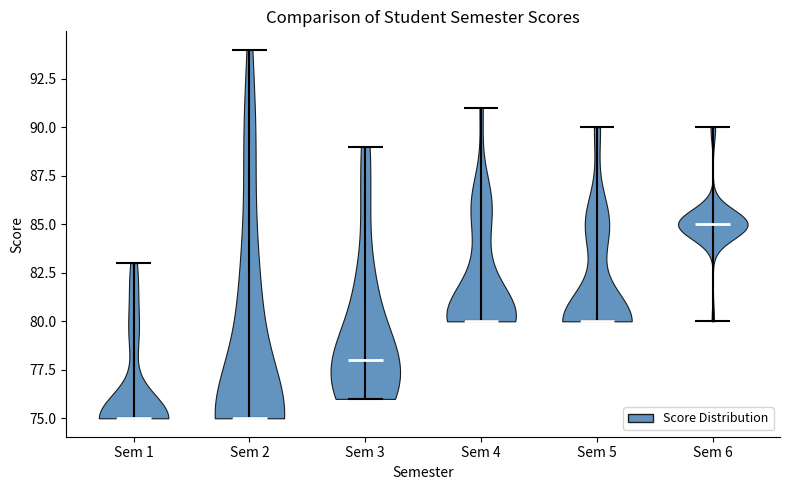

What is the lowest point the violin for Sem 1 reaches on the y-axis? The values are not printed on the chart, so give them approximately, as read against the axis.

75